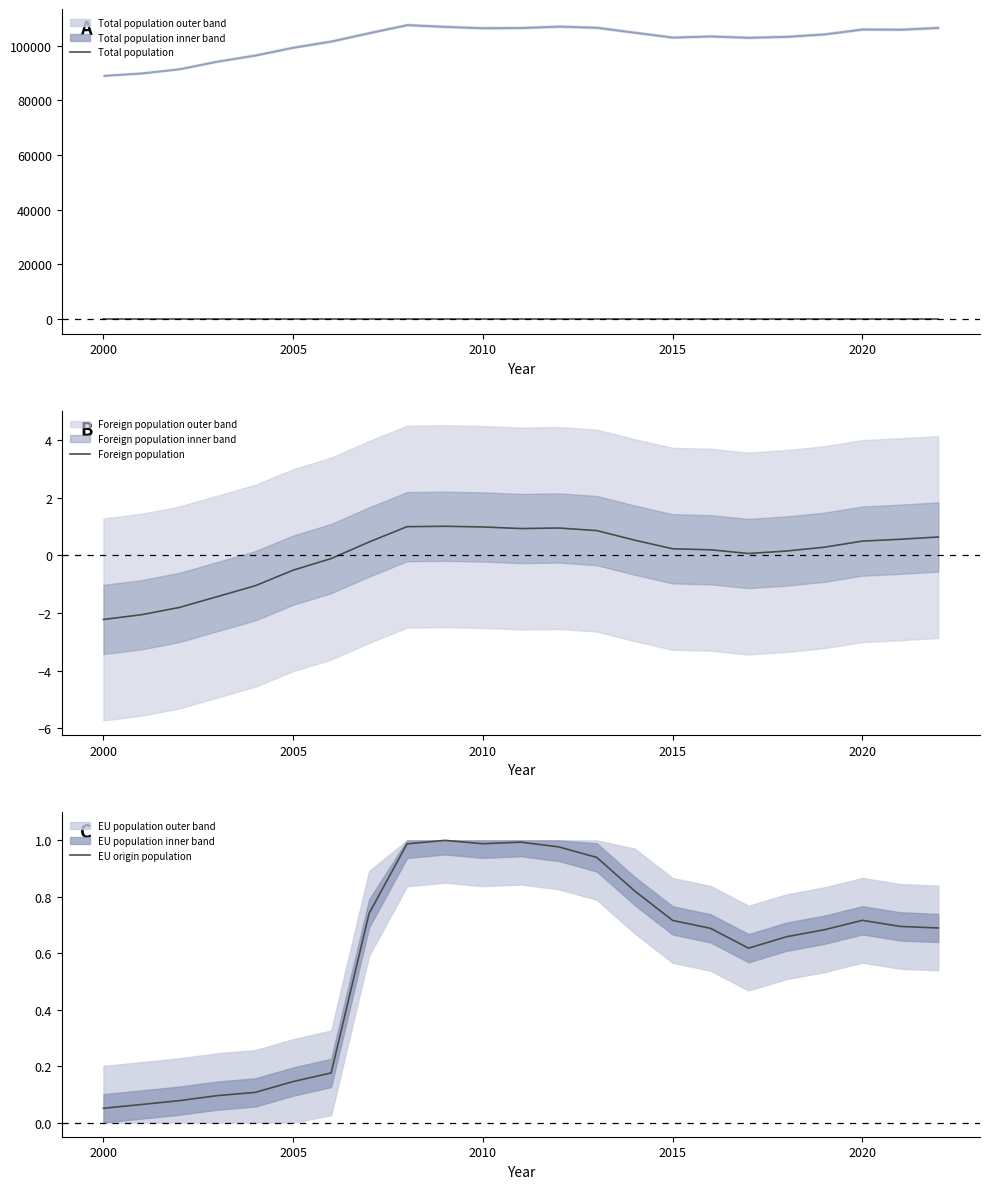

What is the value of the Foreign population point at the 19th from the left?

0.1